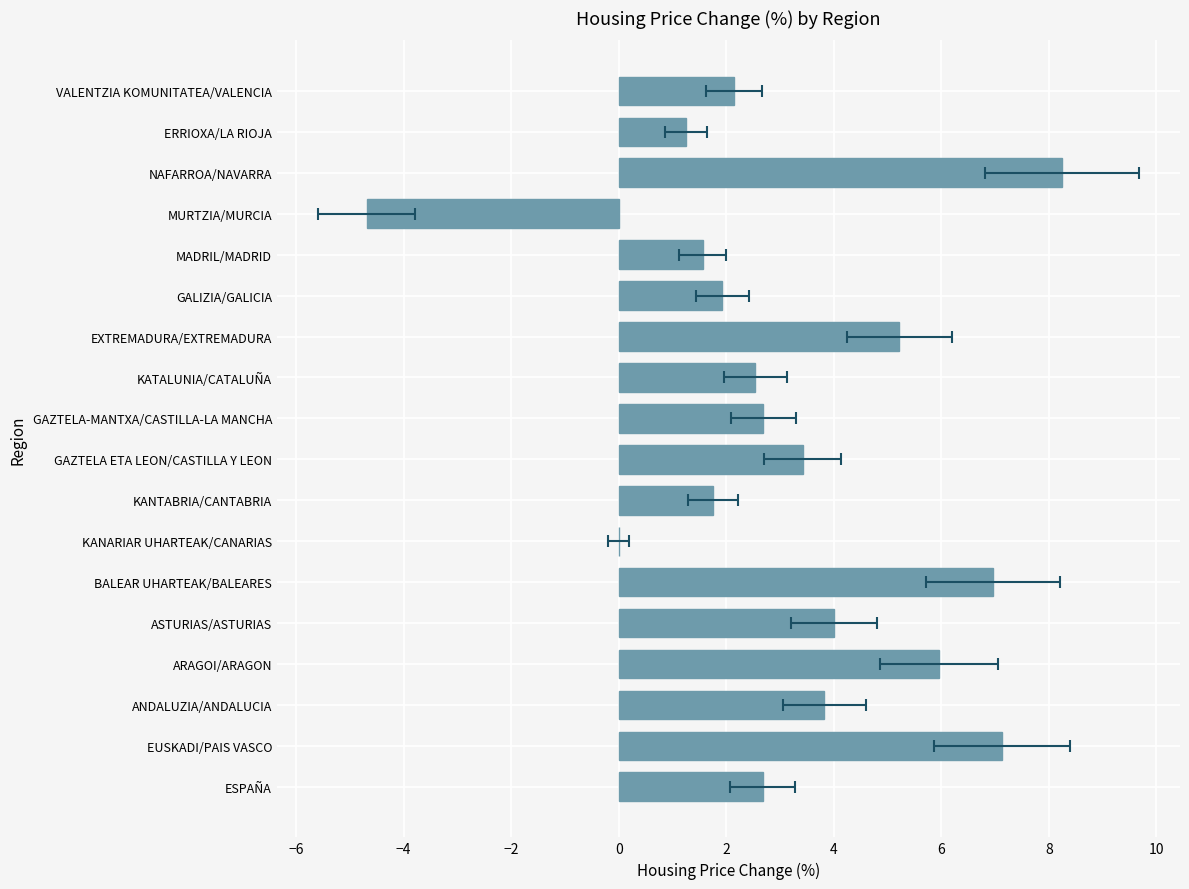

How many bars are there in total?

18